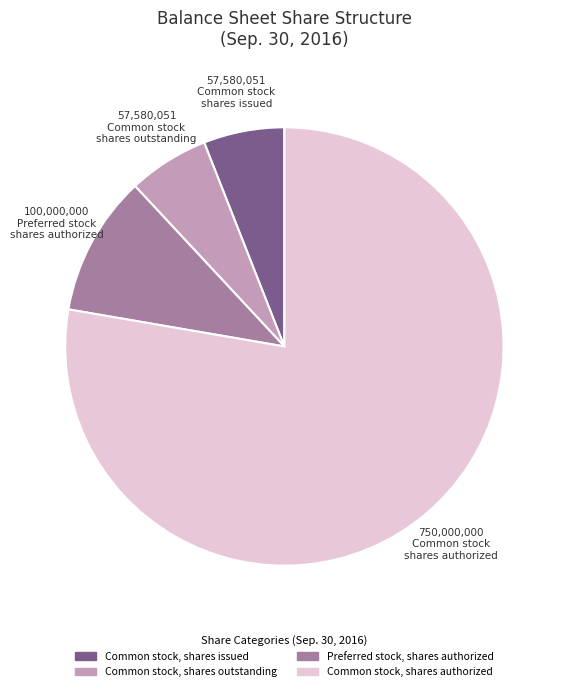

Approximately how many times larger is the value at Common stock, shares issued compared to Common stock, shares outstanding?

1.0